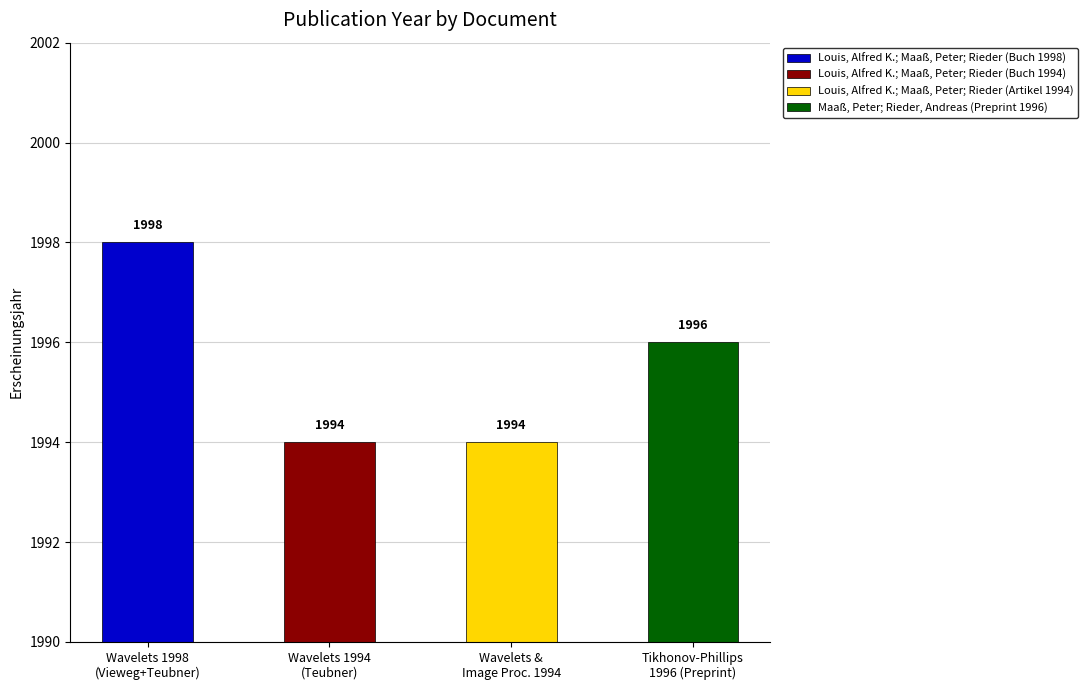

What value does the data have at Louis, Alfred K.; Maaß, Peter; Rieder (Buch 1998)?

1998